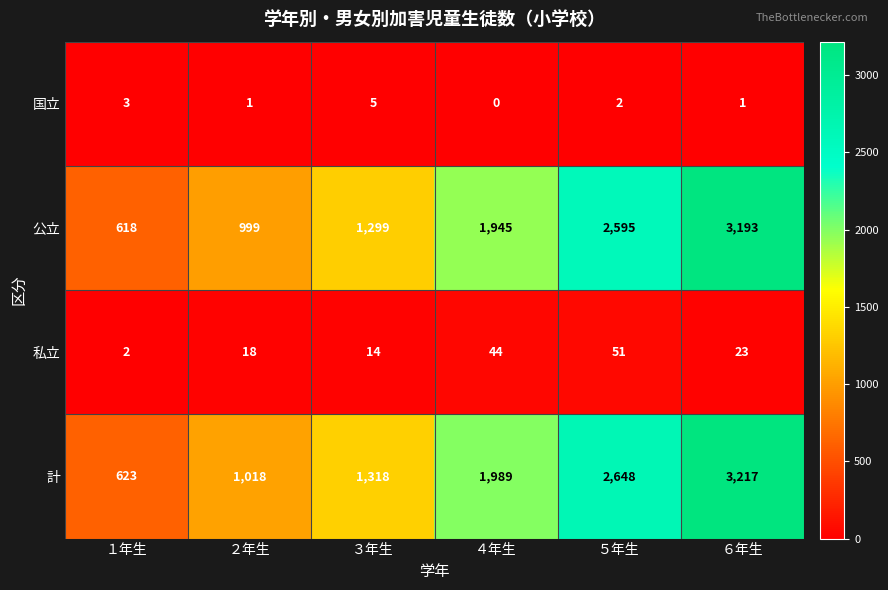

Which series has the largest total across all categories?

計